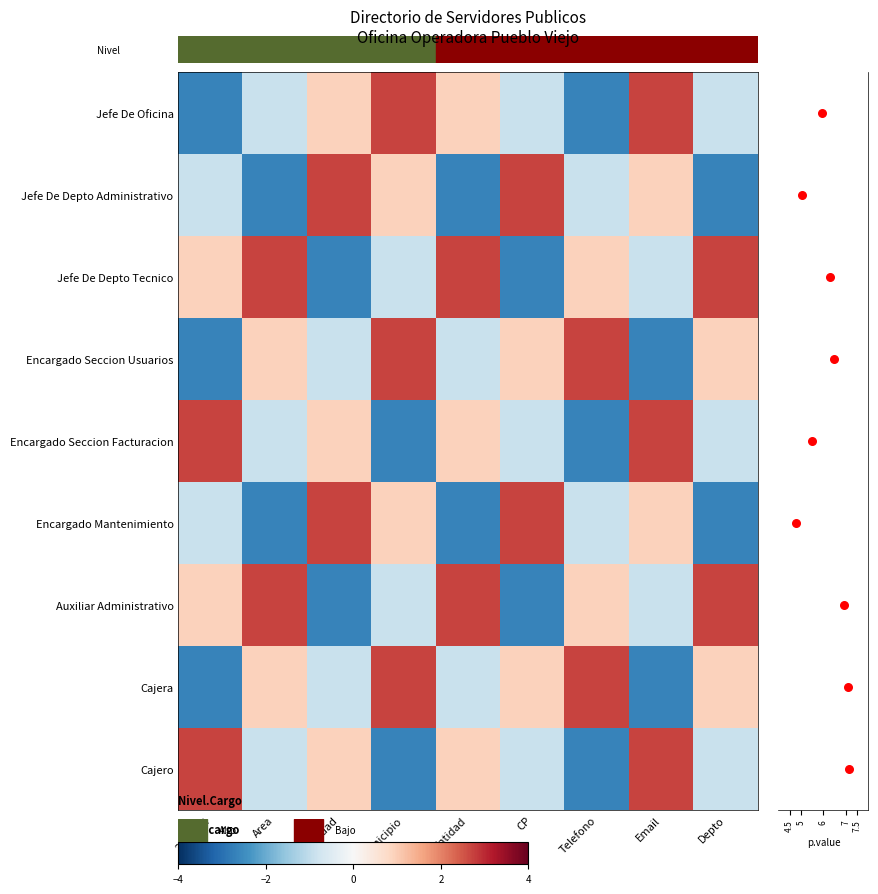

The row_8 series shows 4.9 at 2022-Q2. True or false?

False